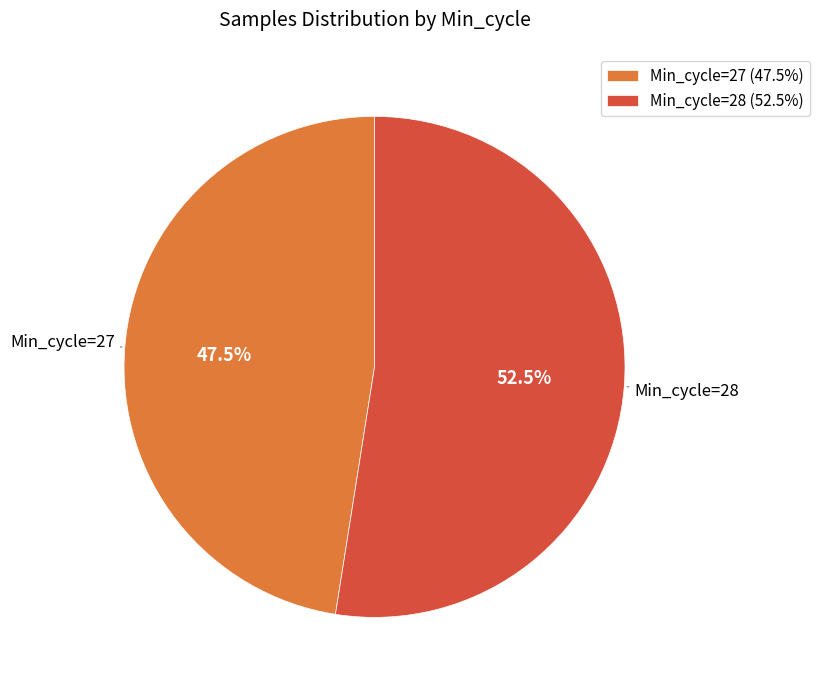

Which category has the smallest portion of the pie?

Min_cycle=27 (47.5%)